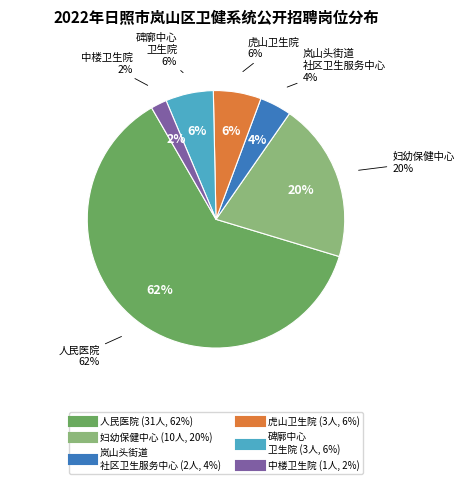

True or false: 日照市岚山区人民医院 accounts for 73% of the total.

False